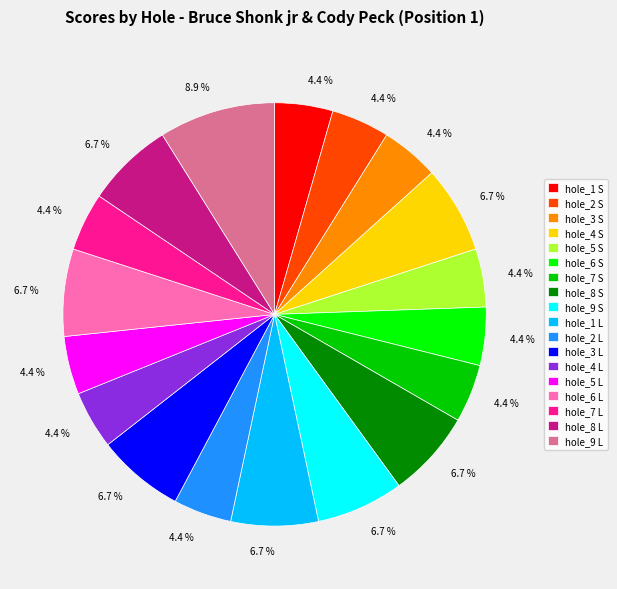

Which slice is the largest?

hole_9 L